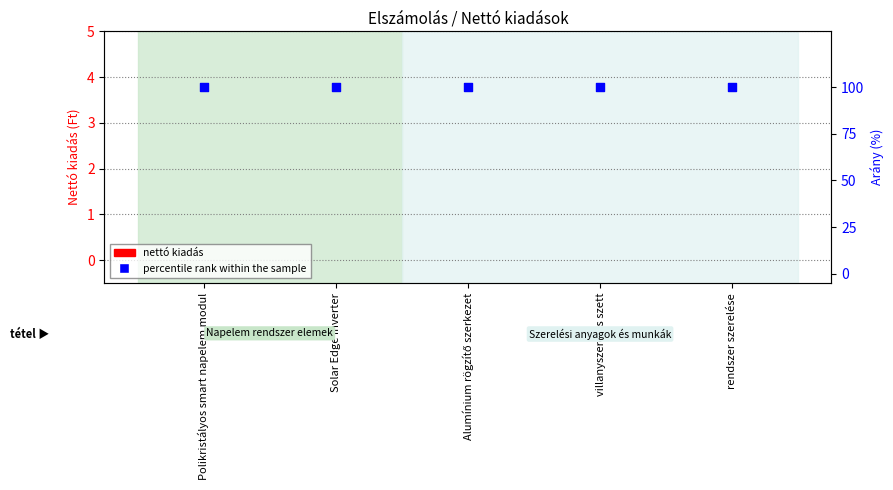

Is the value of Elszámolni kívánt nettó kiadás at Alumínium rögzítő szerkezet greater than the value of percentile rank within the sample at Polikristályos smart napelem modul?

No